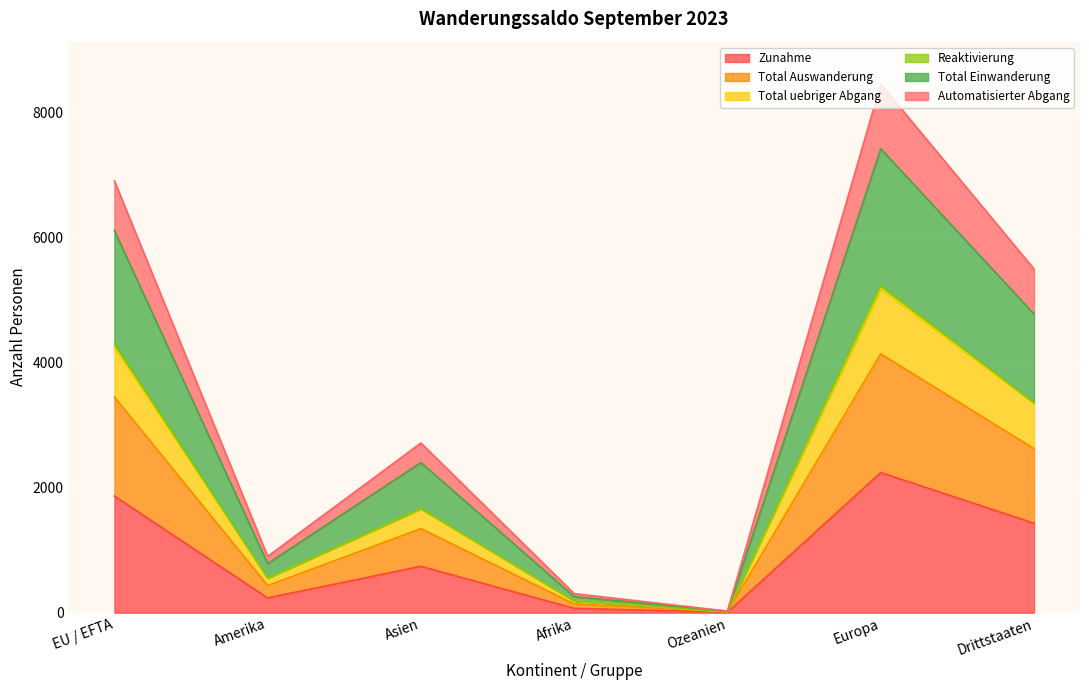

True or false: Total Einwanderung and Total uebriger Abgang cross at least once.

False